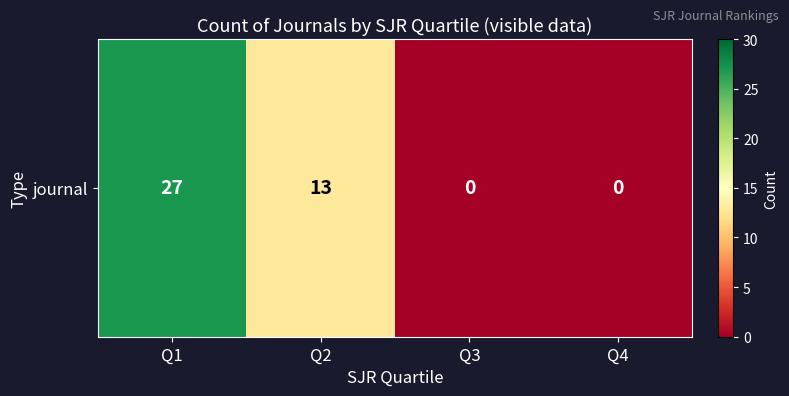

Which label corresponds to the largest value in the chart?

Q1